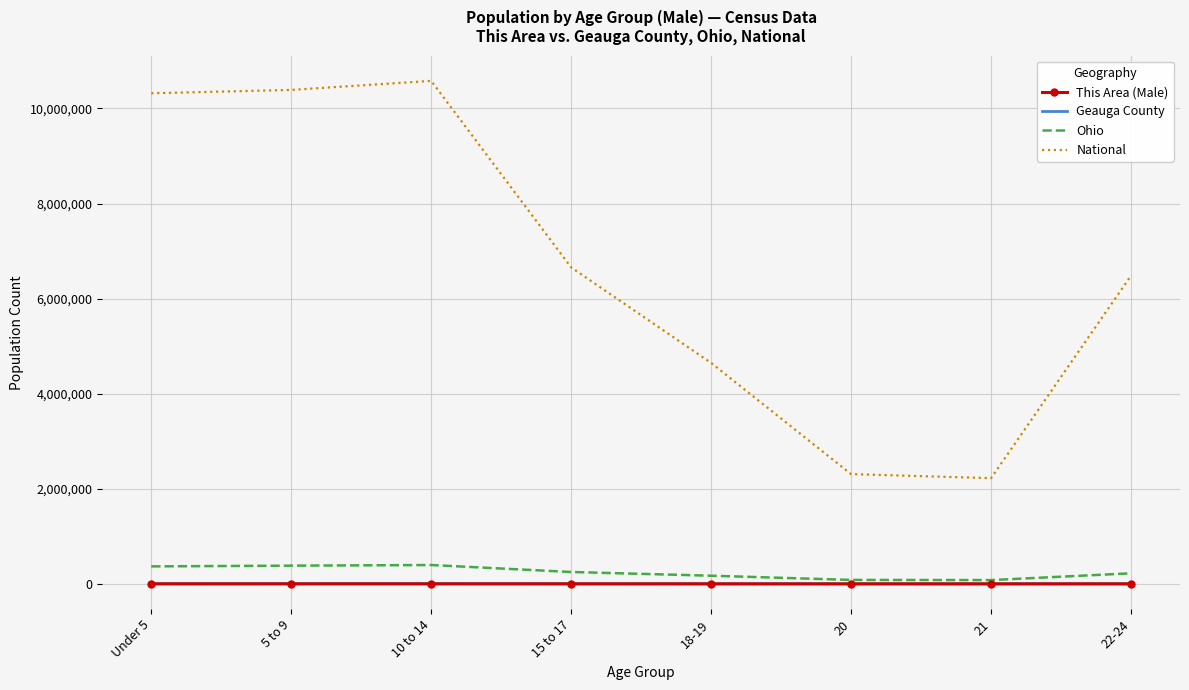

Is the value of National at Under 5 greater than the value of This Area (Male) at Under 5?

Yes